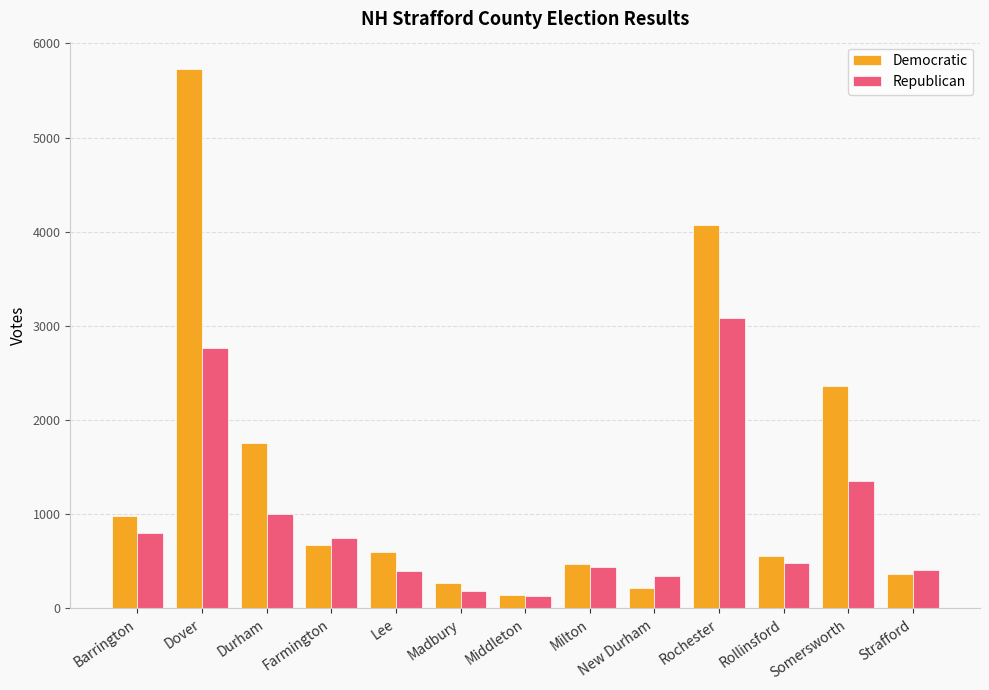

Which category has the lowest value in the Republican series?

Middleton